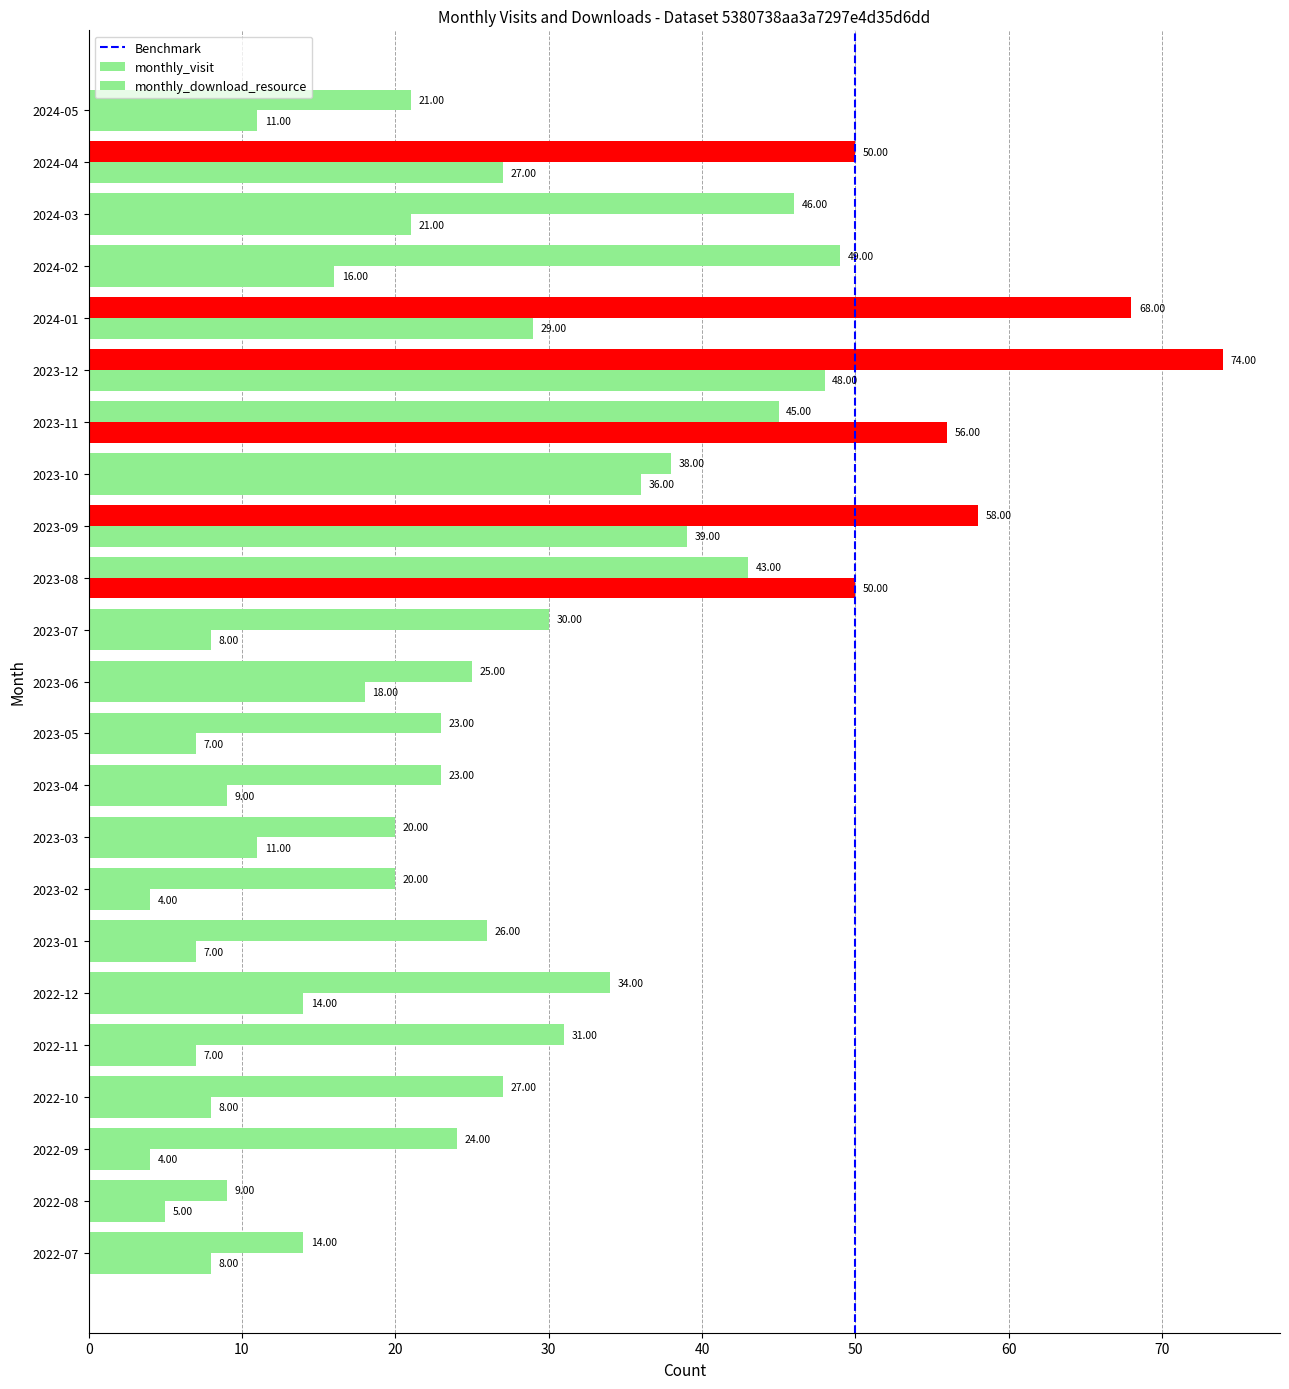

How many values in the monthly_visit series are below 30?

11